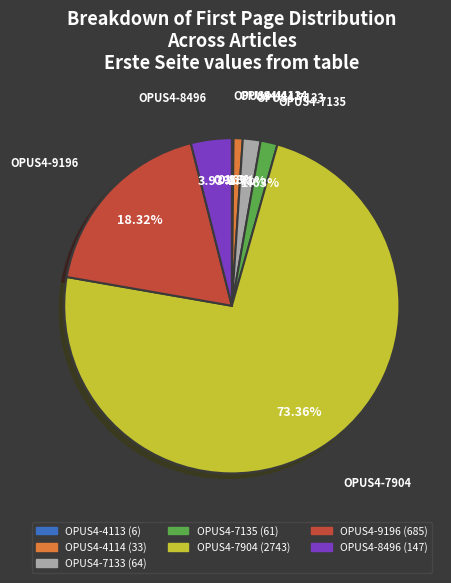

Which slice represents more than half of the pie?

OPUS4-7904